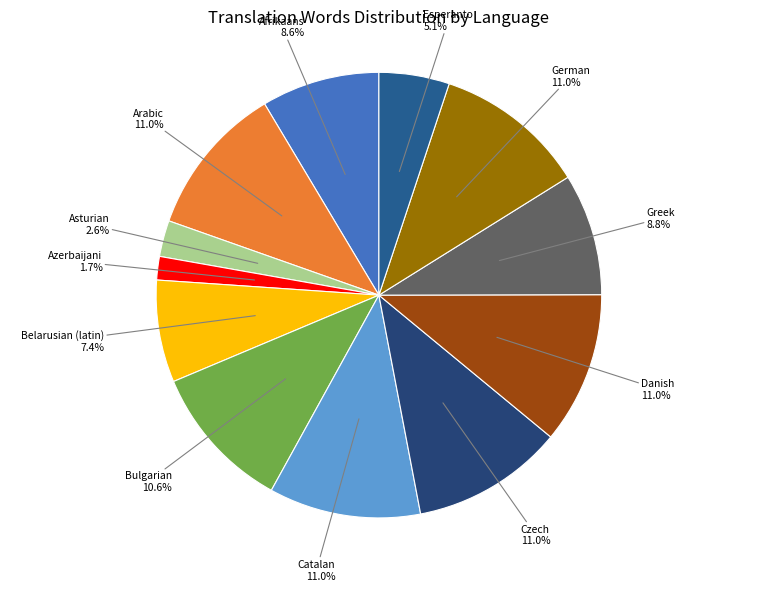

True or false: Azerbaijani accounts for 2% of the total.

True